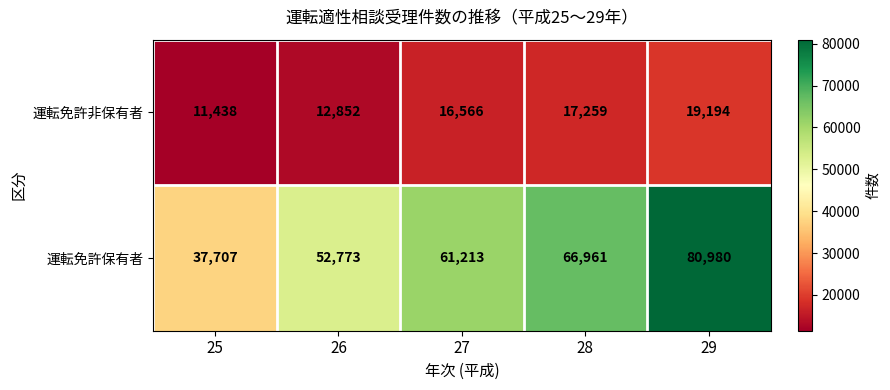

At which label is 運転免許非保有者 closest to 15316?

27